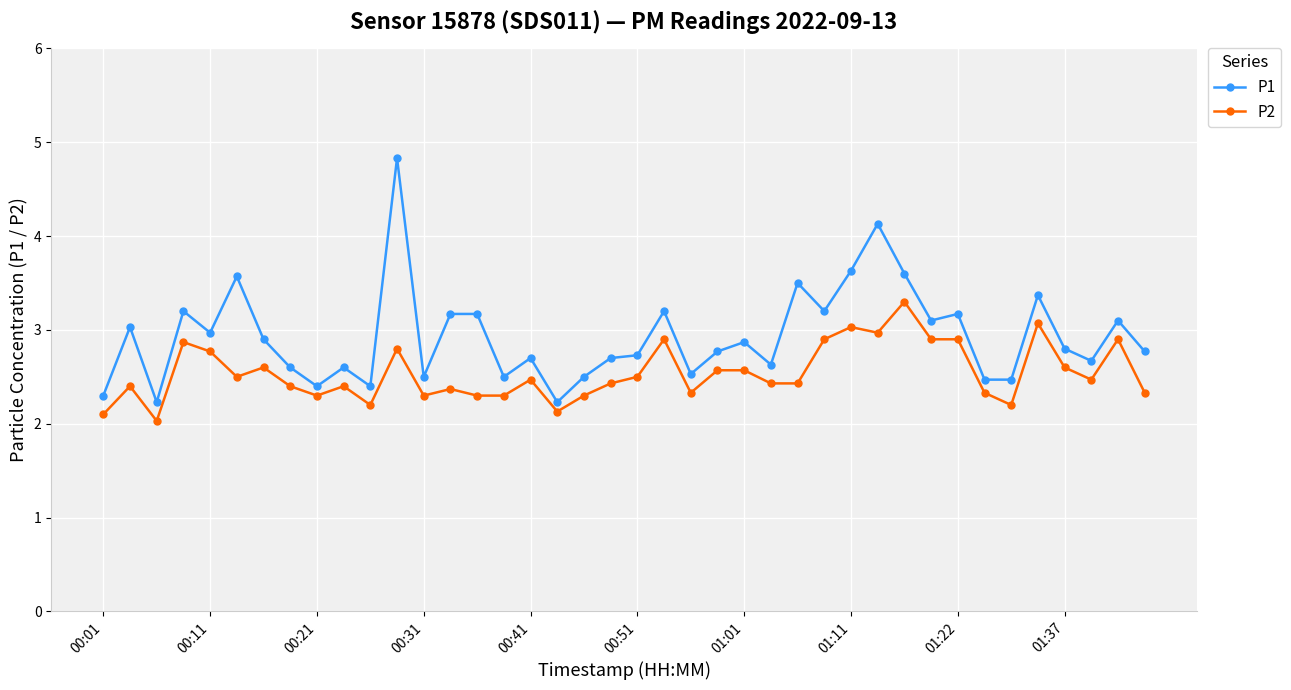

True or false: P2 and P1 intersect in this chart.

False